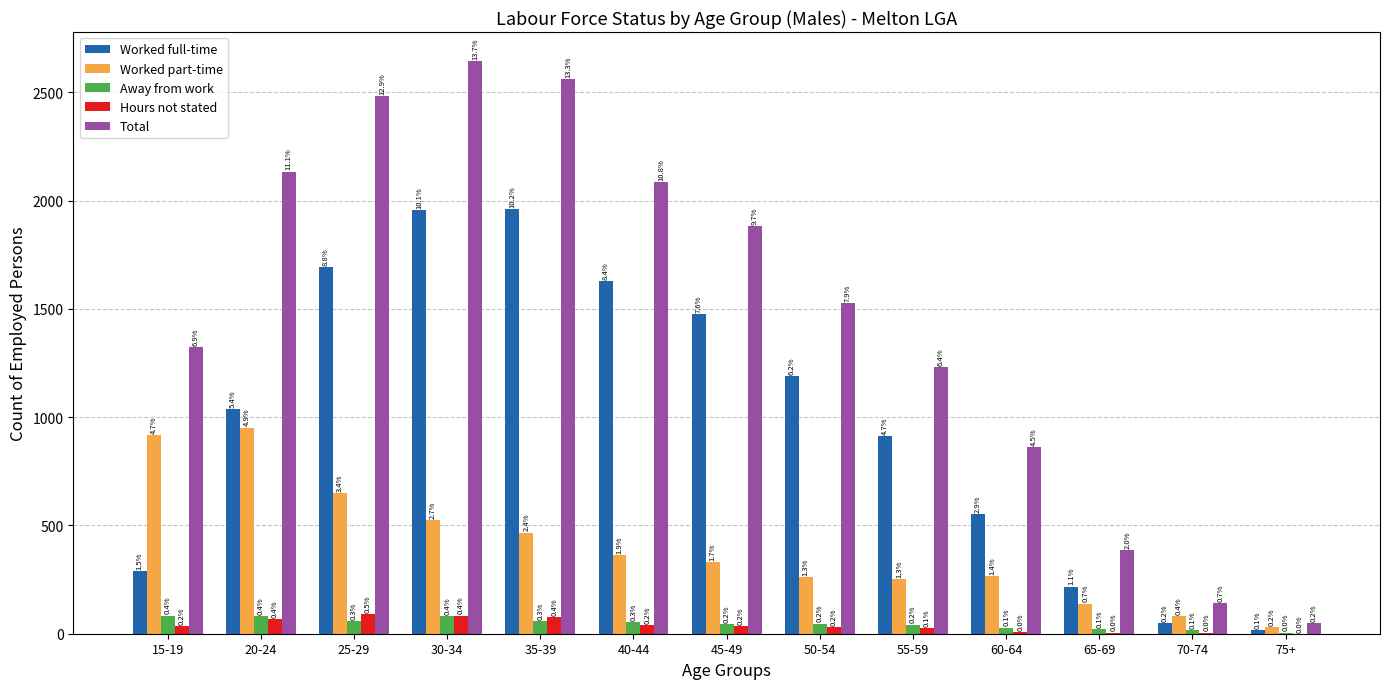

What are all the series names shown in the legend?

Worked full-time, Worked part-time, Away from work, Hours not stated, Total